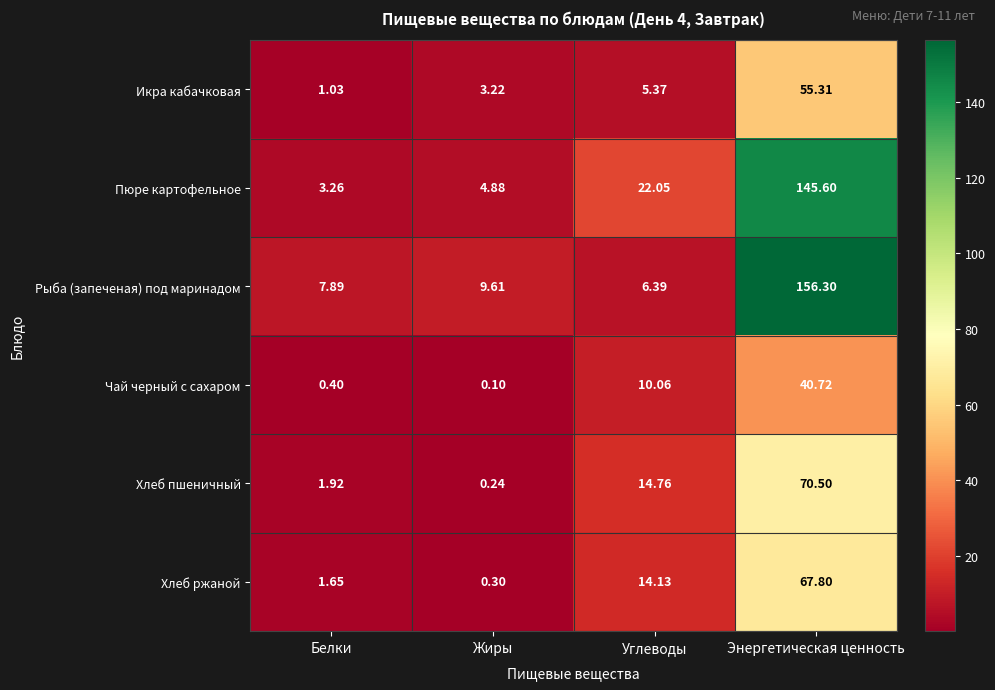

Between Углеводы and Энергетическая ценность, which series saw the biggest shift?

Рыба (запеченая) под маринадом